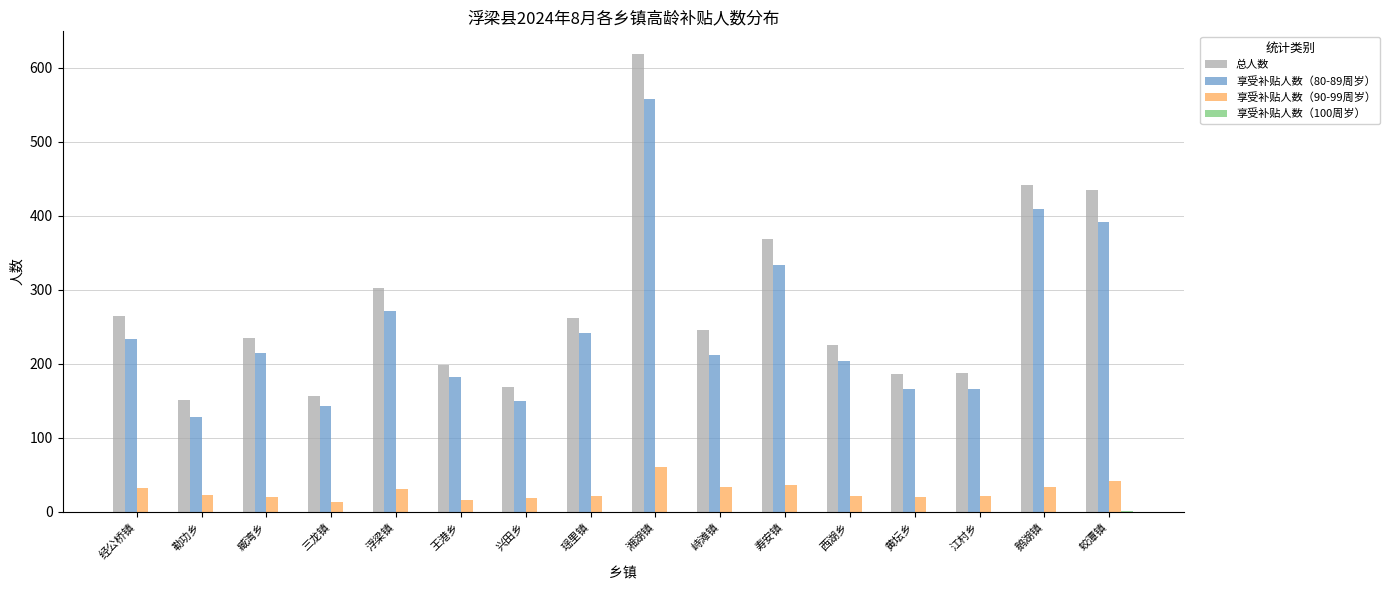

Which series has the widest spread of values?

总人数